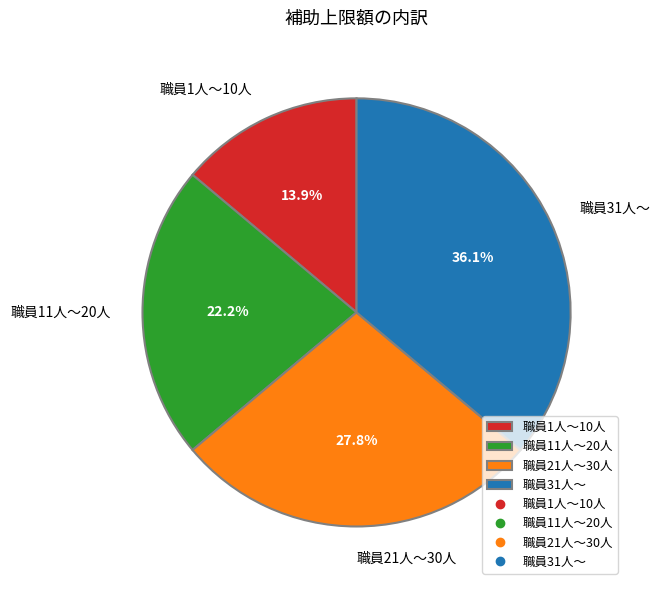

Does 職員31人～ account for over 50% of the chart?

No